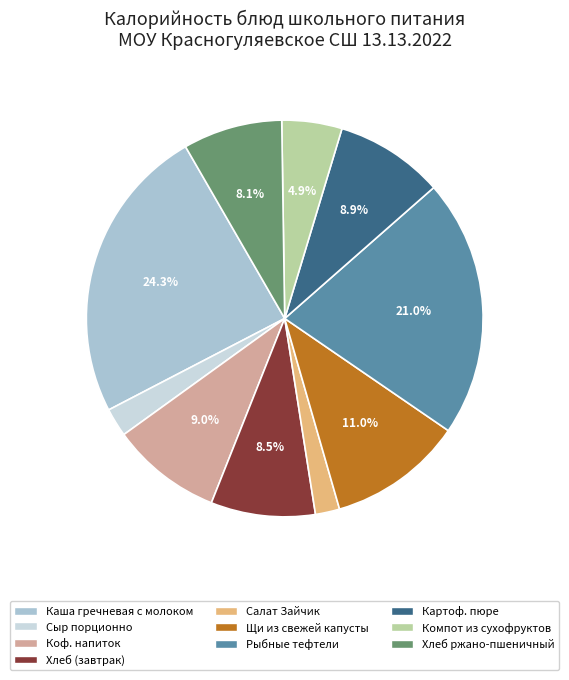

Is the sum of Хлеб (завтрак) and Салат Зайчик greater than half?

No